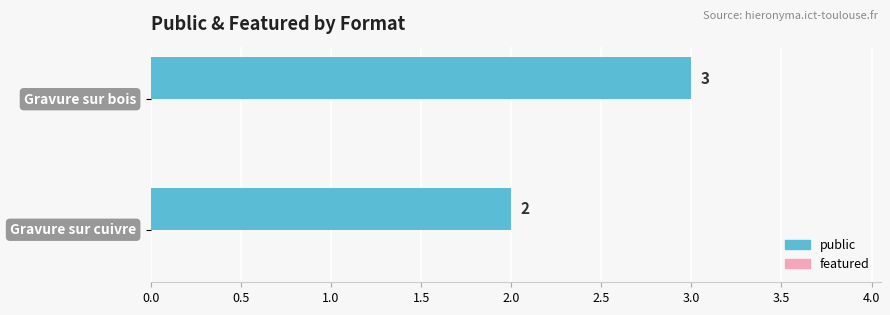

What is the greatest value displayed?

3